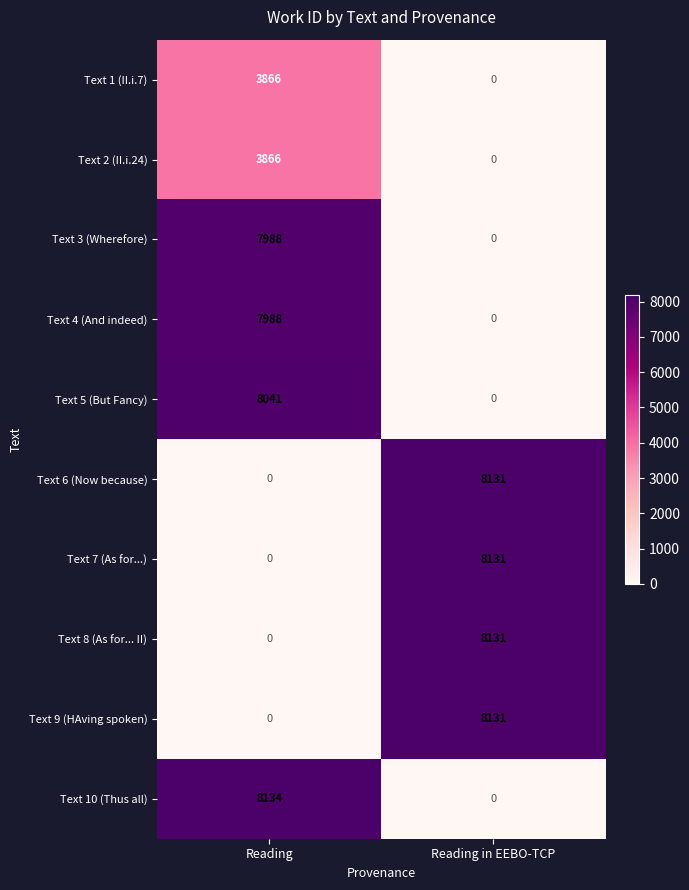

Reading left to right, what are all the values shown in this chart?

Text 1 (II.i.7): 3866	0
Text 2 (II.i.24): 3866	0
Text 3 (Wherefore): 7988	0
Text 4 (And indeed): 7988	0
Text 5 (But Fancy): 8041	0
Text 6 (Now because): 0	8131
Text 7 (As for...): 0	8131
Text 8 (As for... II): 0	8131
Text 9 (HAving spoken): 0	8131
Text 10 (Thus all): 8134	0